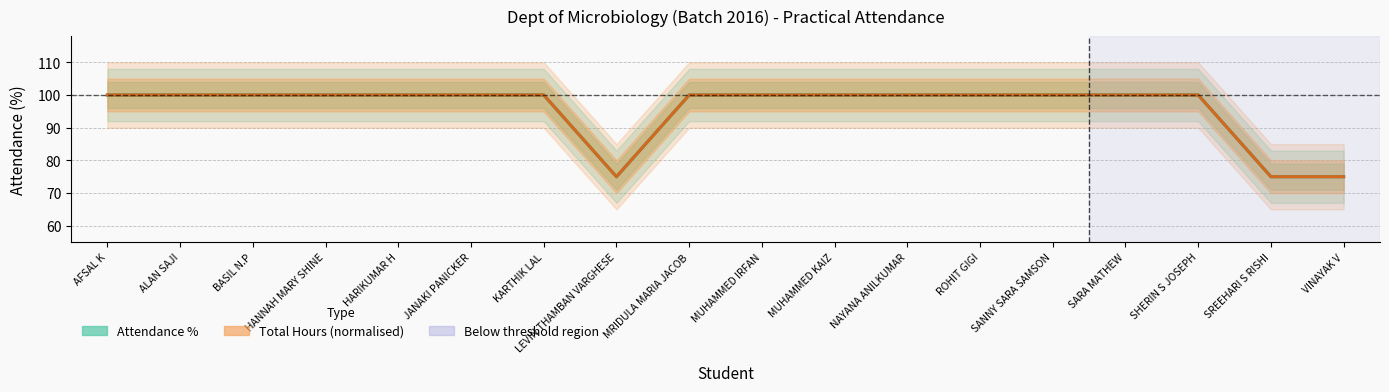

Reading right to left, extract all data points from this chart.

Attendance %: VINAYAK V=75	SREEHARI S RISHI=75	SHERIN S JOSEPH=100	SARA MATHEW=100	SANNY SARA SAMSON=100	ROHIT GIGI=100	NAYANA ANILKUMAR=100	MUHAMMED KAIZ=100	MUHAMMED IRFAN=100	MRIDULA MARIA JACOB=100	LEVIN THAMBAN VARGHESE=75	KARTHIK LAL=100	JANAKI PANICKER=100	HARIKUMAR H=100	HANNAH MARY SHINE=100	BASIL N.P=100	ALAN SAJI=100	AFSAL K=100
Total Hours (normalised): VINAYAK V=75	SREEHARI S RISHI=75	SHERIN S JOSEPH=100	SARA MATHEW=100	SANNY SARA SAMSON=100	ROHIT GIGI=100	NAYANA ANILKUMAR=100	MUHAMMED KAIZ=100	MUHAMMED IRFAN=100	MRIDULA MARIA JACOB=100	LEVIN THAMBAN VARGHESE=75	KARTHIK LAL=100	JANAKI PANICKER=100	HARIKUMAR H=100	HANNAH MARY SHINE=100	BASIL N.P=100	ALAN SAJI=100	AFSAL K=100